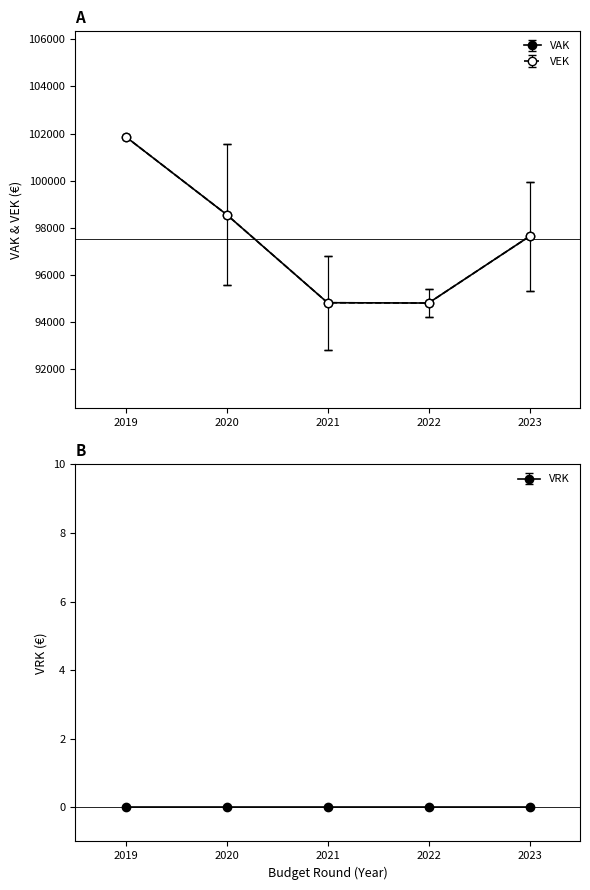

Does the chart have visible grid lines?

No